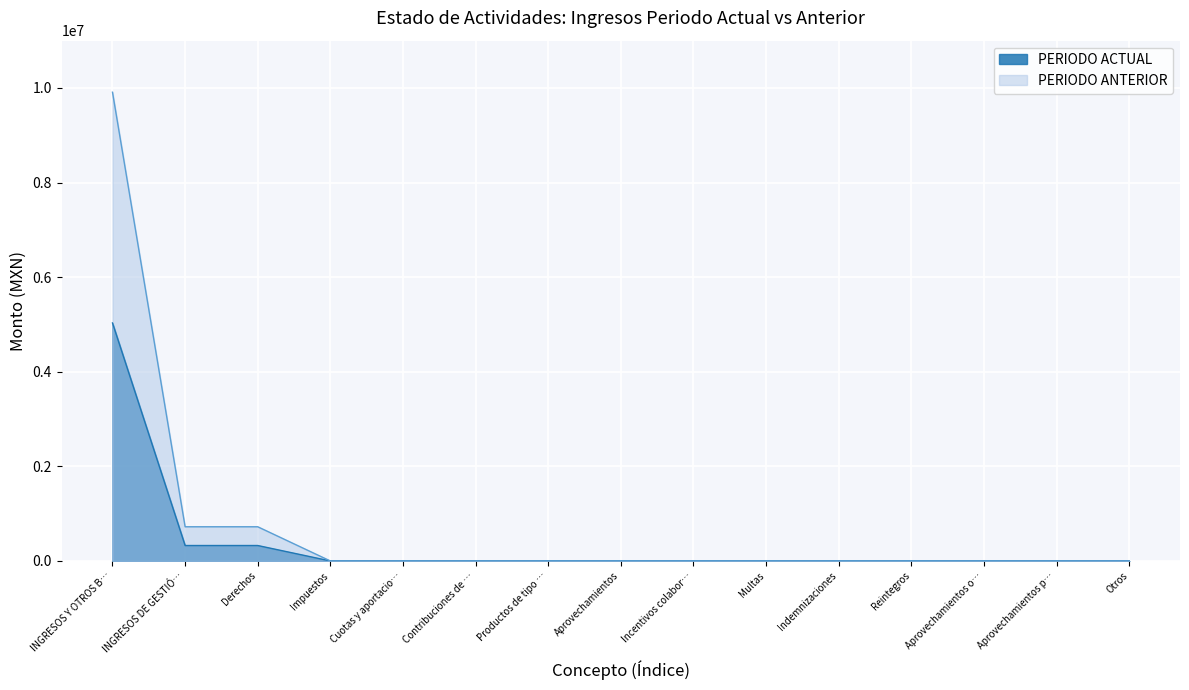

How many data points does each series have?

15